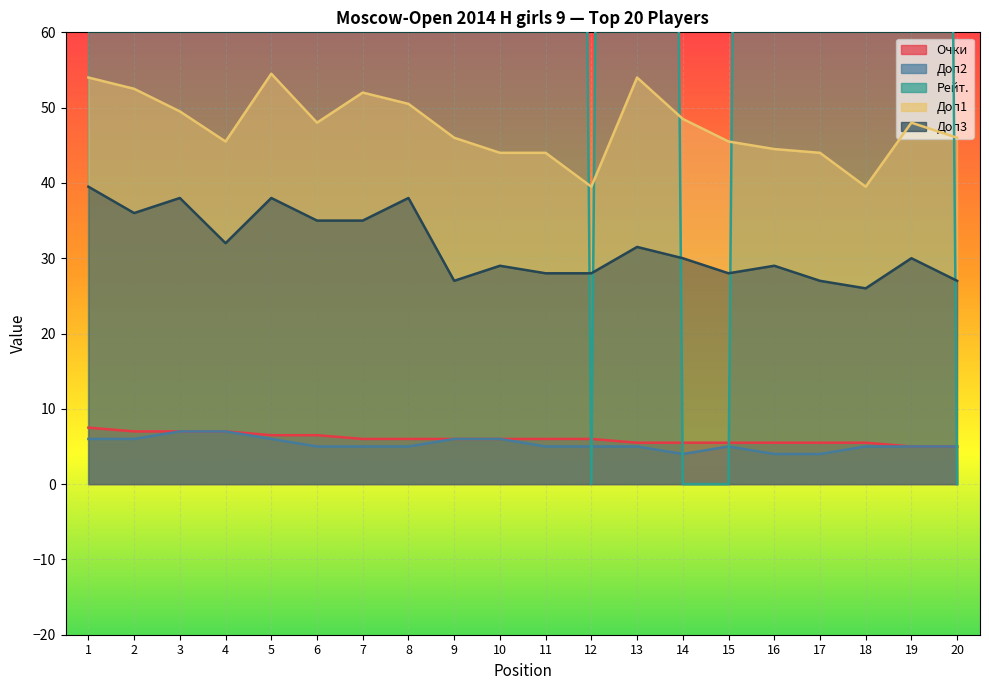

Reading left to right, transcribe all the data shown in this chart.

Очки: 7.5	7.0	7.0	7.0	6.5	6.5	6.0	6.0	6.0	6.0	6.0	6.0	5.5	5.5	5.5	5.5	5.5	5.5	5.0	5.0
Доп2: 6.0	6.0	7.0	7.0	6.0	5.0	5.0	5.0	6.0	6.0	5.0	5.0	5.0	4.0	5.0	4.0	4.0	5.0	5.0	5.0
Рейт.: 1412.0	700.0	800.0	800.0	800.0	800.0	800.0	900.0	700.0	700.0	700.0	0.0	700.0	0.0	0.0	700.0	700.0	800.0	700.0	0.0
Доп1: 54.0	52.5	49.5	45.5	54.5	48.0	52.0	50.5	46.0	44.0	44.0	39.5	54.0	48.5	45.5	44.5	44.0	39.5	48.0	46.0
Доп3: 39.5	36.0	38.0	32.0	38.0	35.0	35.0	38.0	27.0	29.0	28.0	28.0	31.5	30.0	28.0	29.0	27.0	26.0	30.0	27.0